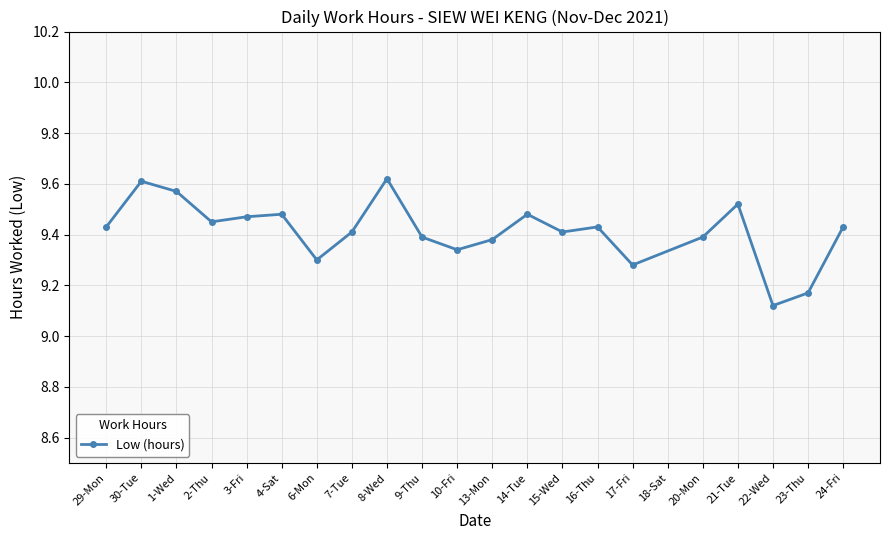

How many interior local peaks (higher than both neighbors) does the data have?

6